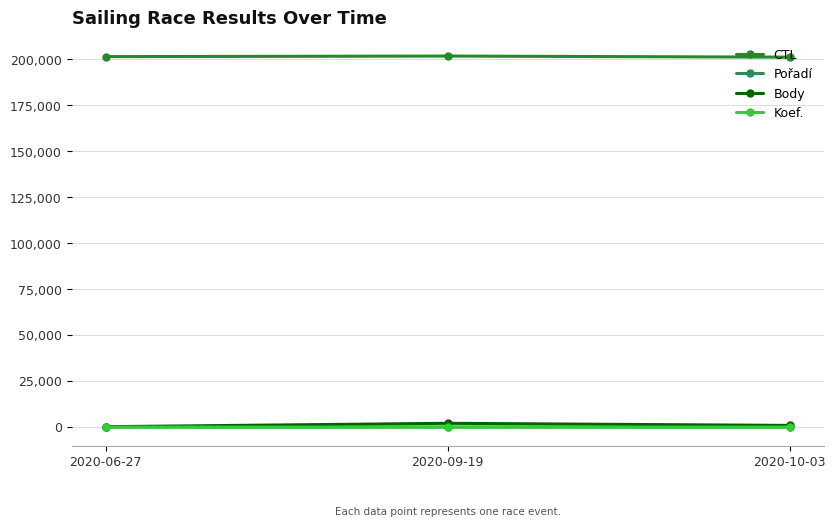

At how many categories does at least one series exceed 117248?

3